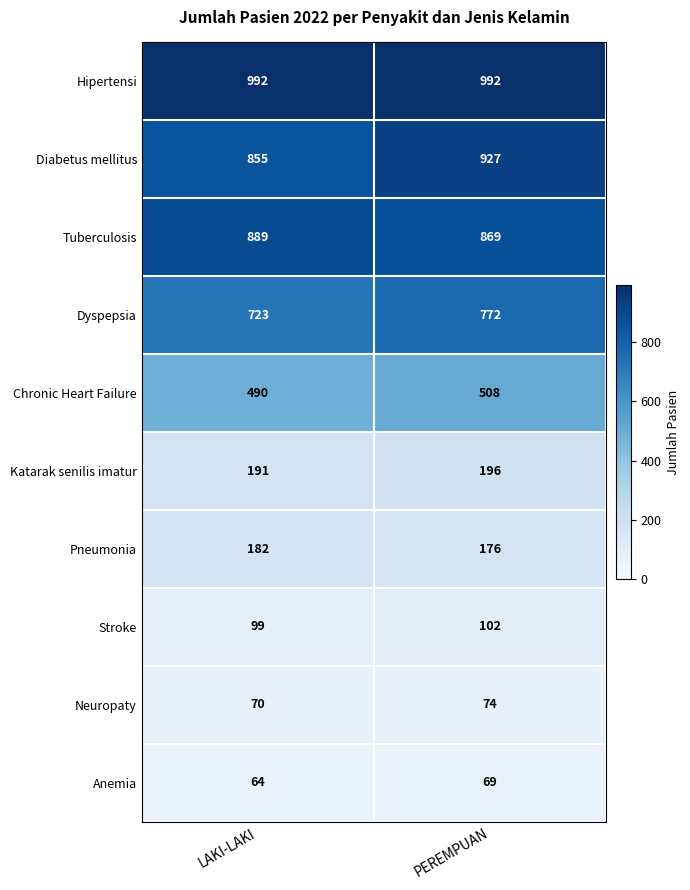

At which label does Pneumonia reach its minimum?

PEREMPUAN